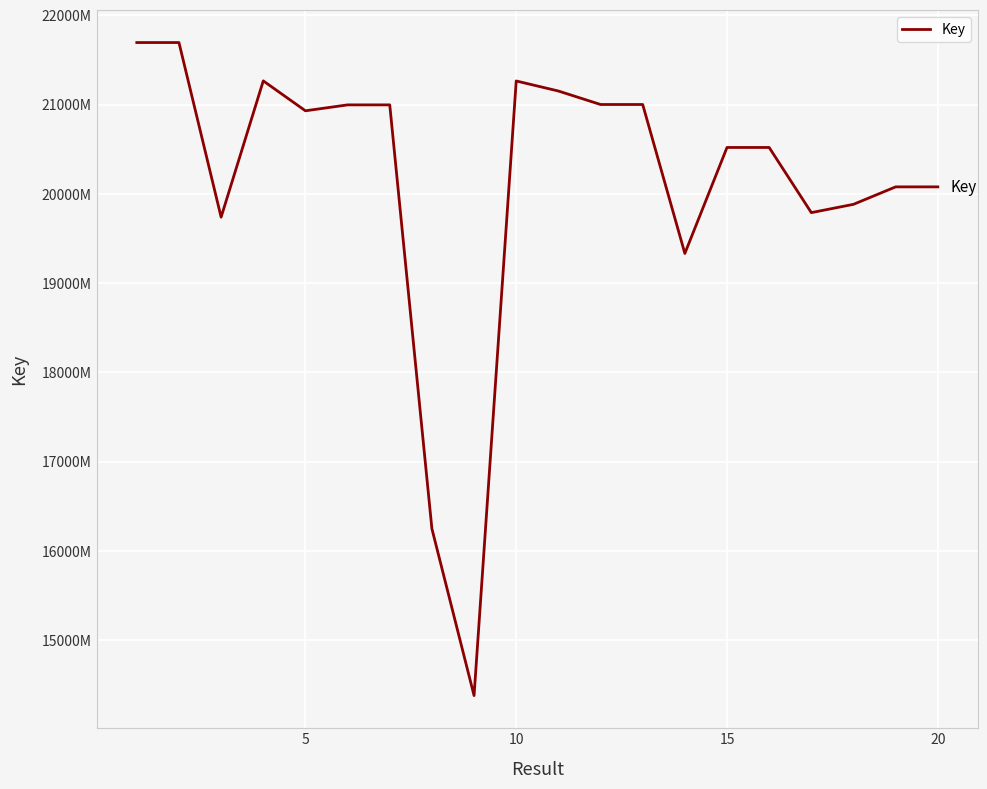

True or false: there are more than 1 points higher than both neighbors.

True